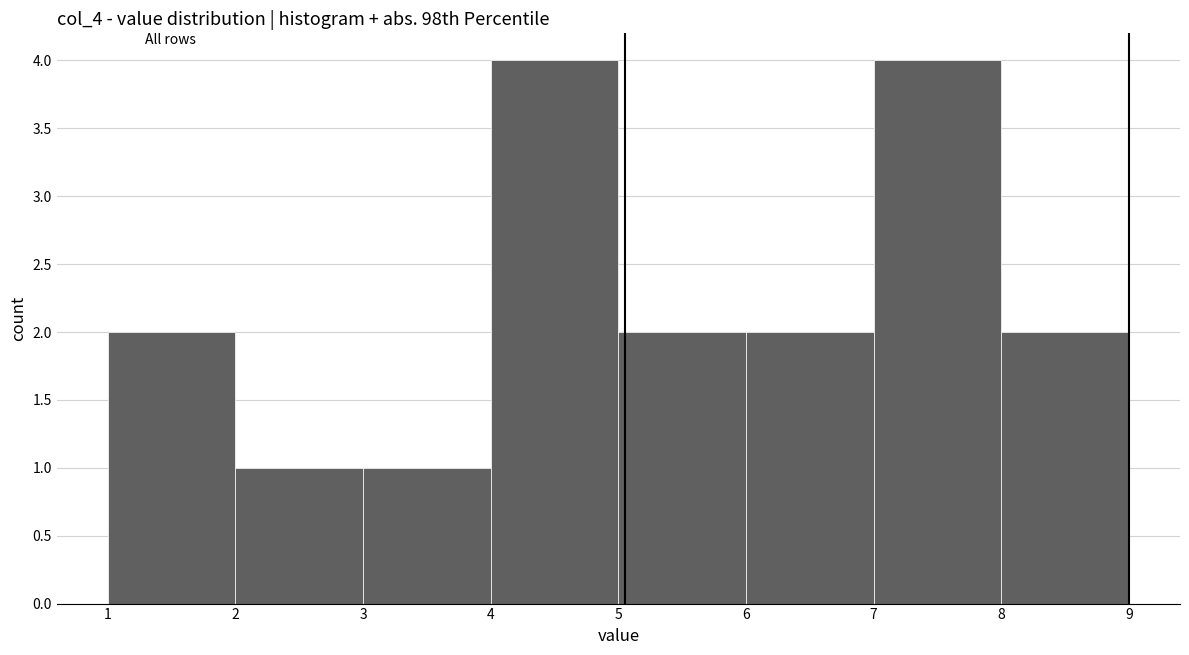

Reading left to right, list every bar in this chart as the range it spans on the x-axis followed by its height. The values are not printed on the chart, so give them approximately, as read against the axis.

1 to 2: 2
2 to 3: 1
3 to 4: 1
4 to 5: 4
5 to 6: 2
6 to 7: 2
7 to 8: 4
8 to 9: 2